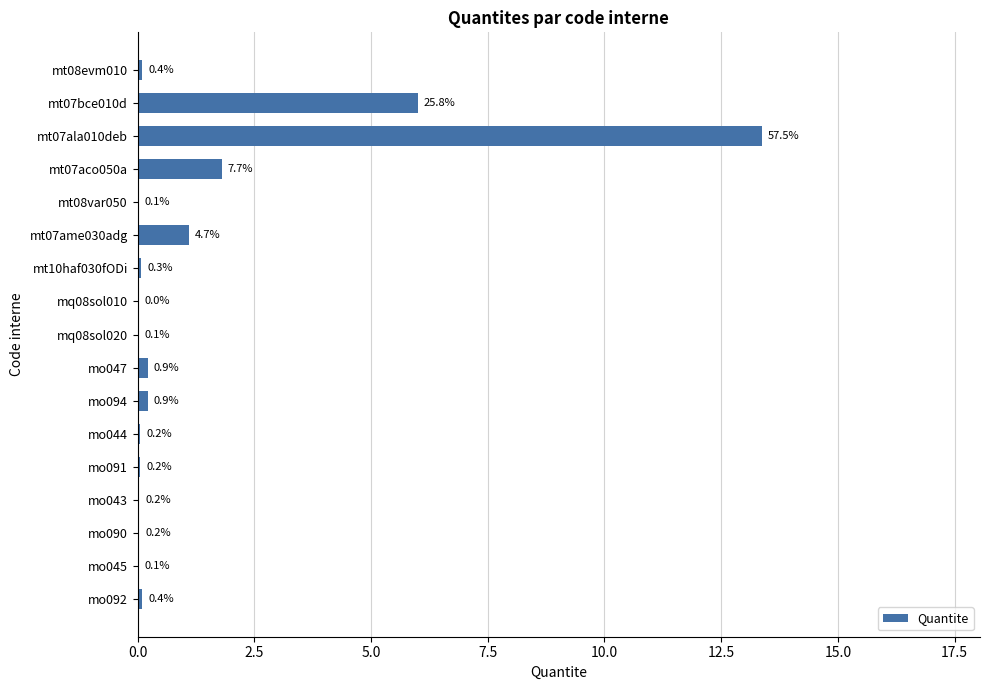

What is the greatest value displayed?

13.4